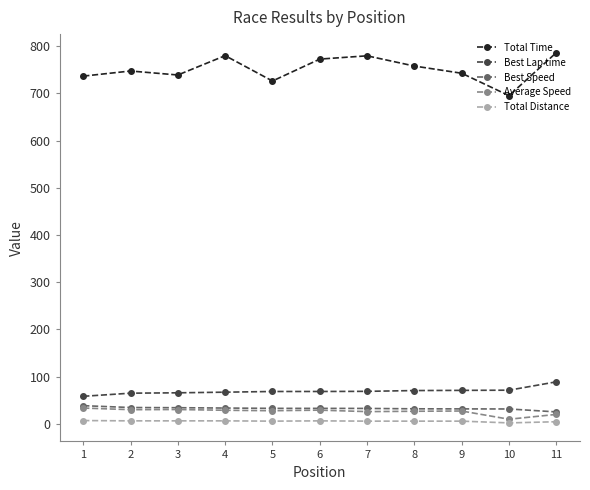

True or false: Average Speed has a value of 28.9 at 6.

True